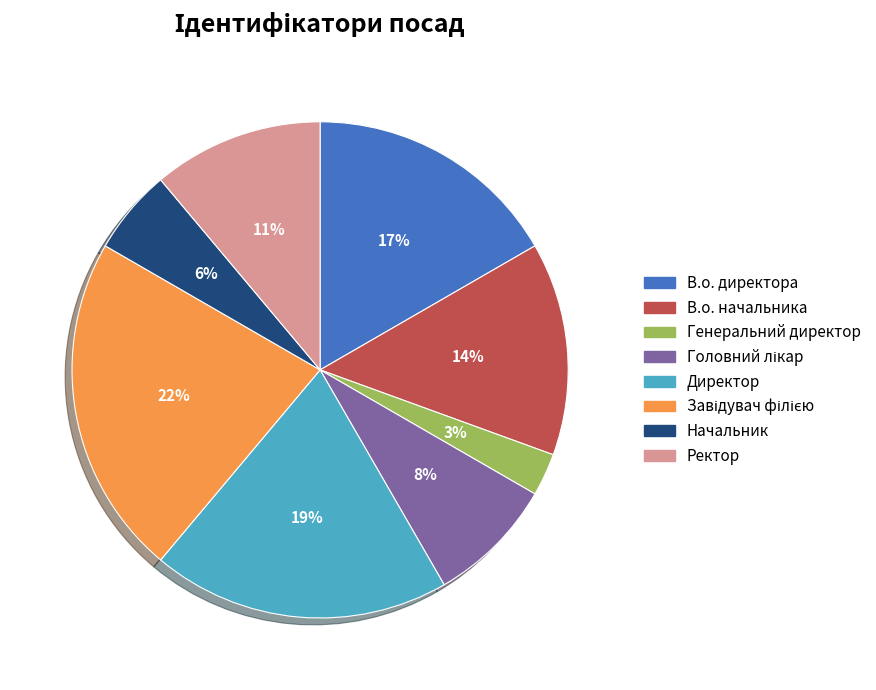

True or false: В.о. директора accounts for 4% of the total.

False